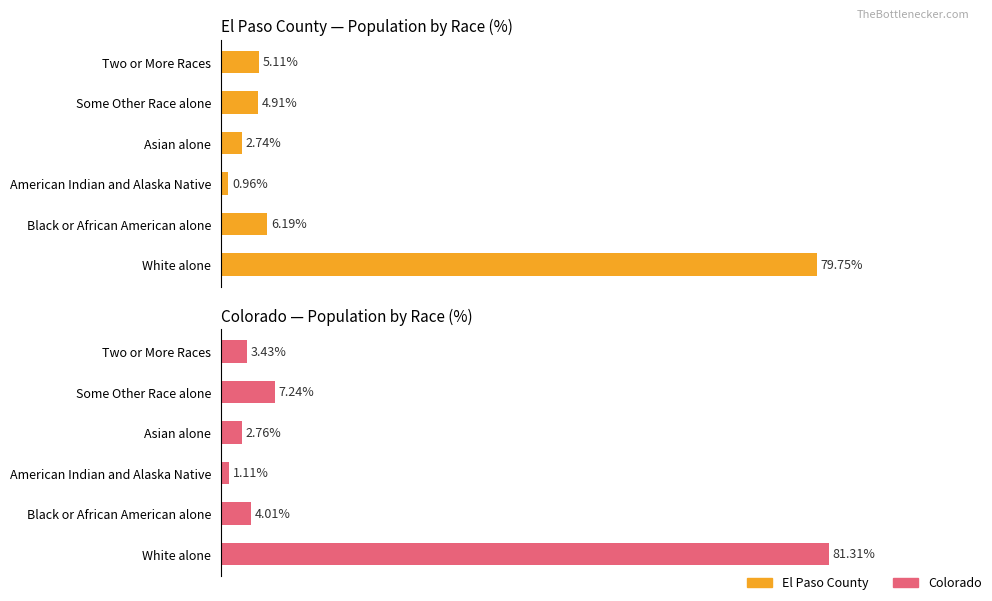

Is it true that Colorado equals 27.0 at White alone?

False